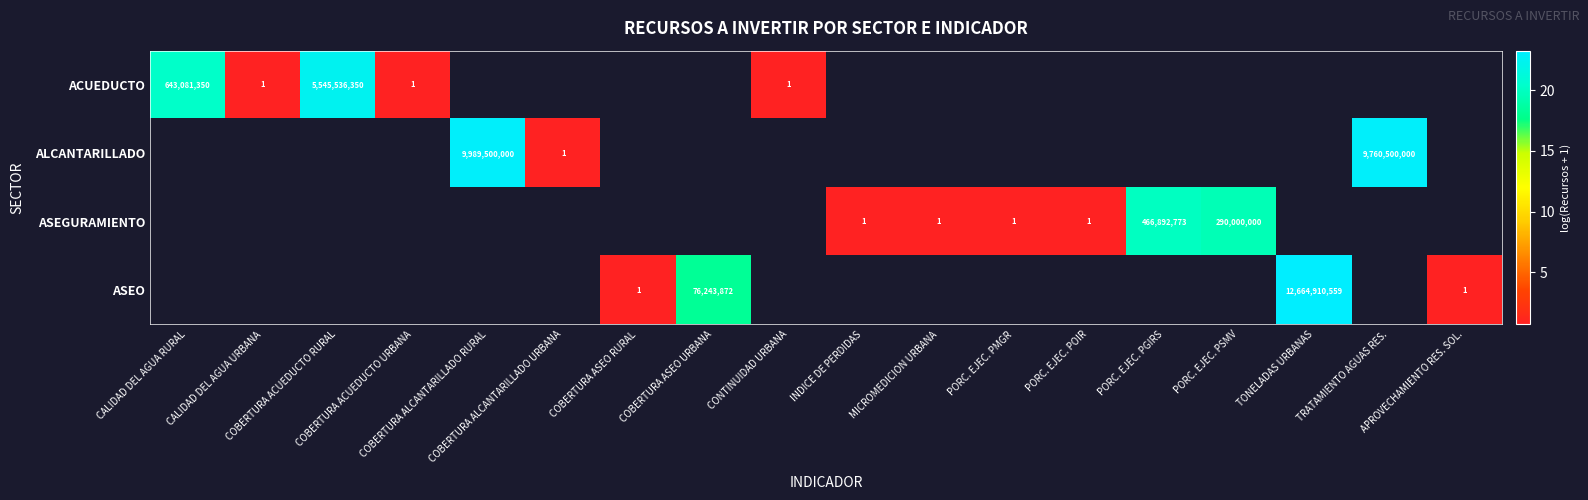

How many values in ALCANTARILLADO are above zero?

3